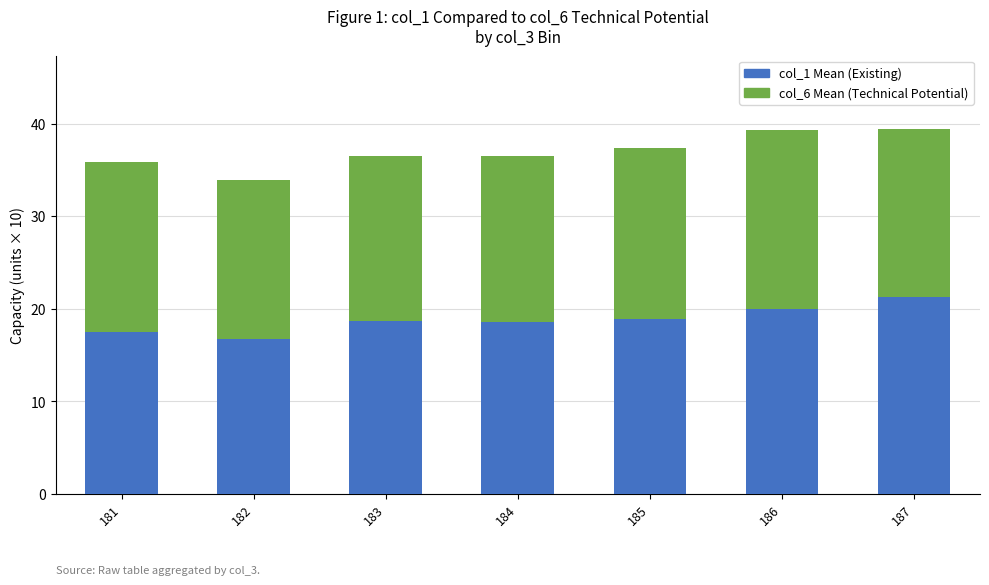

What is the minimum value for col_1 Mean (Existing)?

16.7